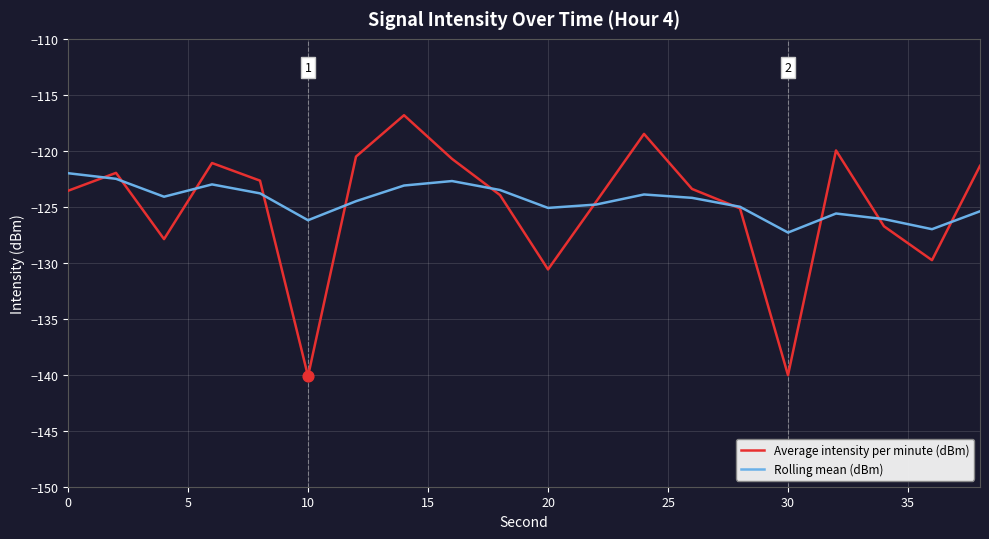

What is the lowest value of the Average intensity per minute (dBm) series?

-140.1